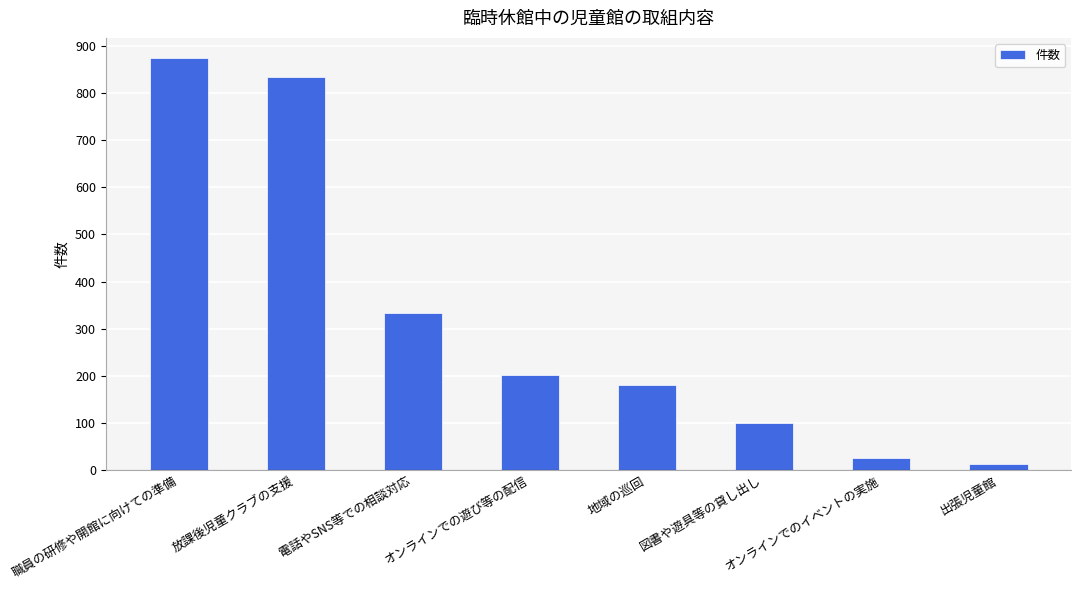

Rank the categories by value from lowest to highest.

出張児童館, オンラインでのイベントの実施, 図書や遊具等の貸し出し, 地域の巡回, オンラインでの遊び等の配信, 電話やSNS等での相談対応, 放課後児童クラブの支援, 職員の研修や開館に向けての準備